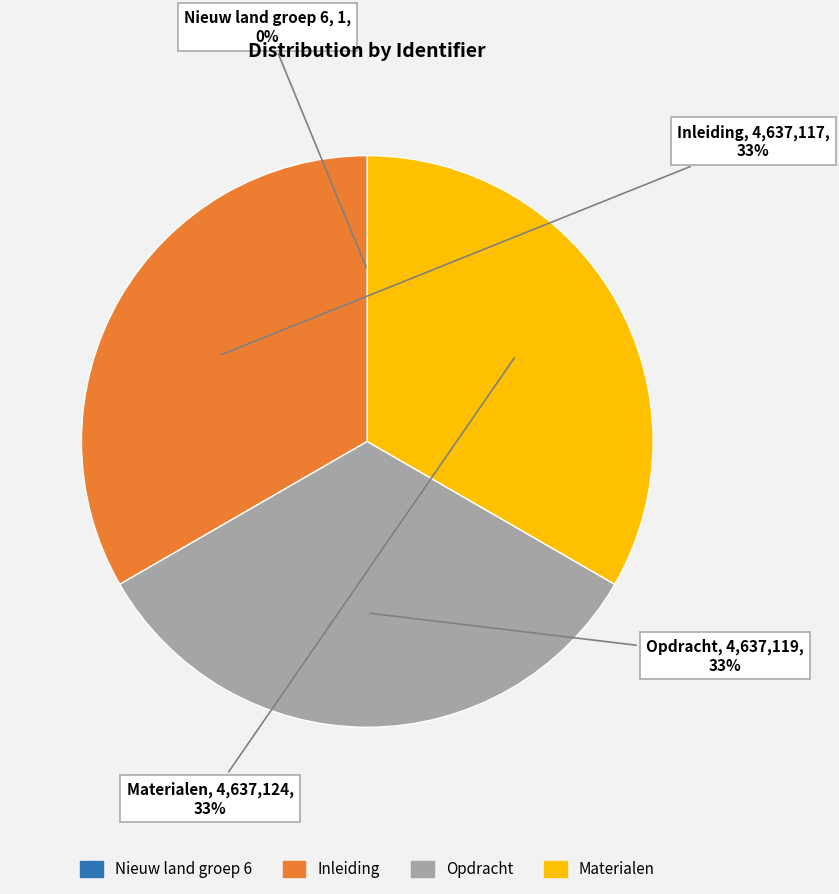

To the nearest percent, what is the difference between the largest and smallest slice percentages?

33%